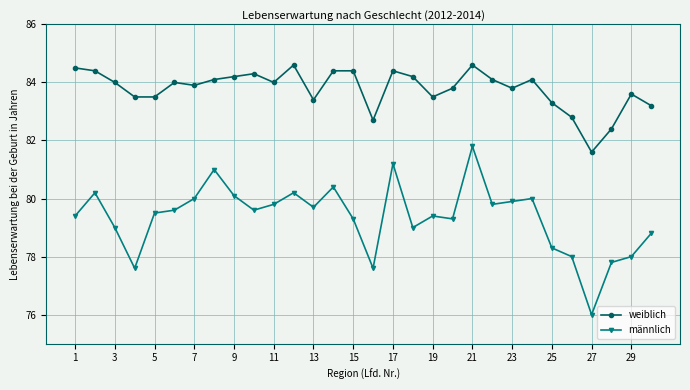

List the series in order of their peak value, lowest first.

männlich, weiblich